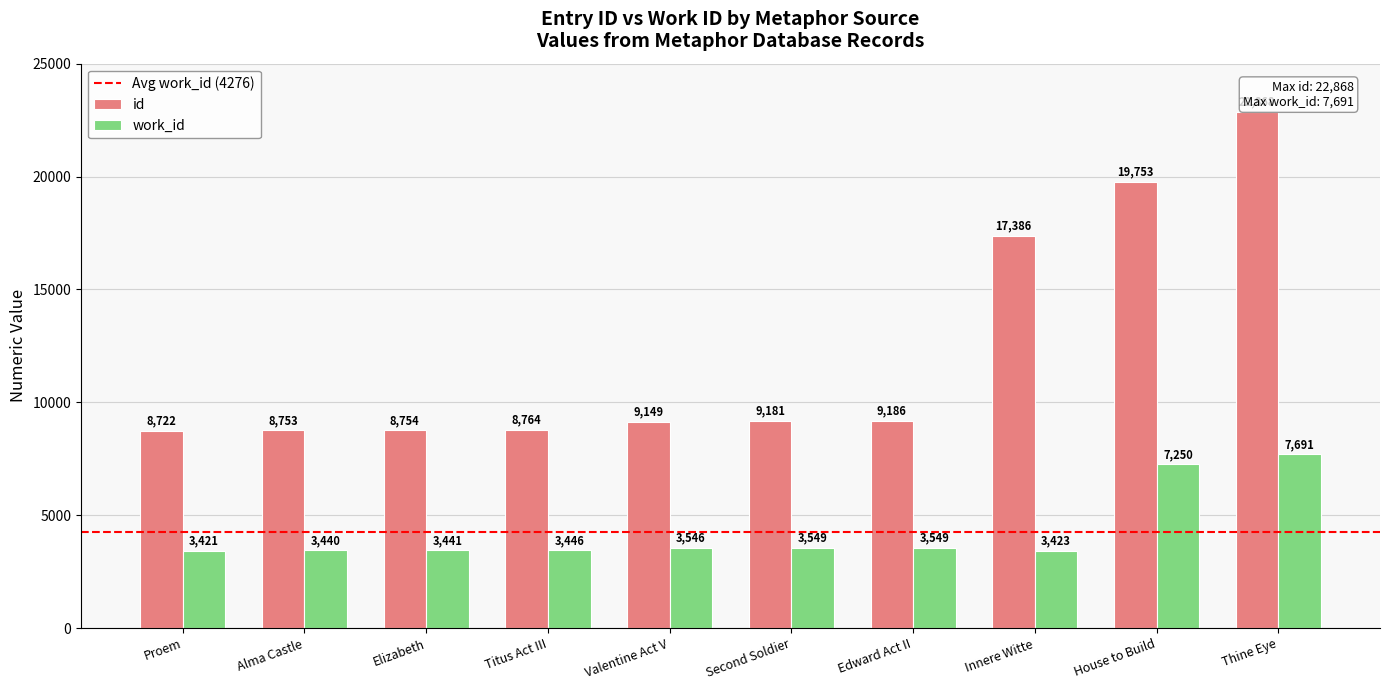

Which label corresponds to the smallest value in the chart?

Proem